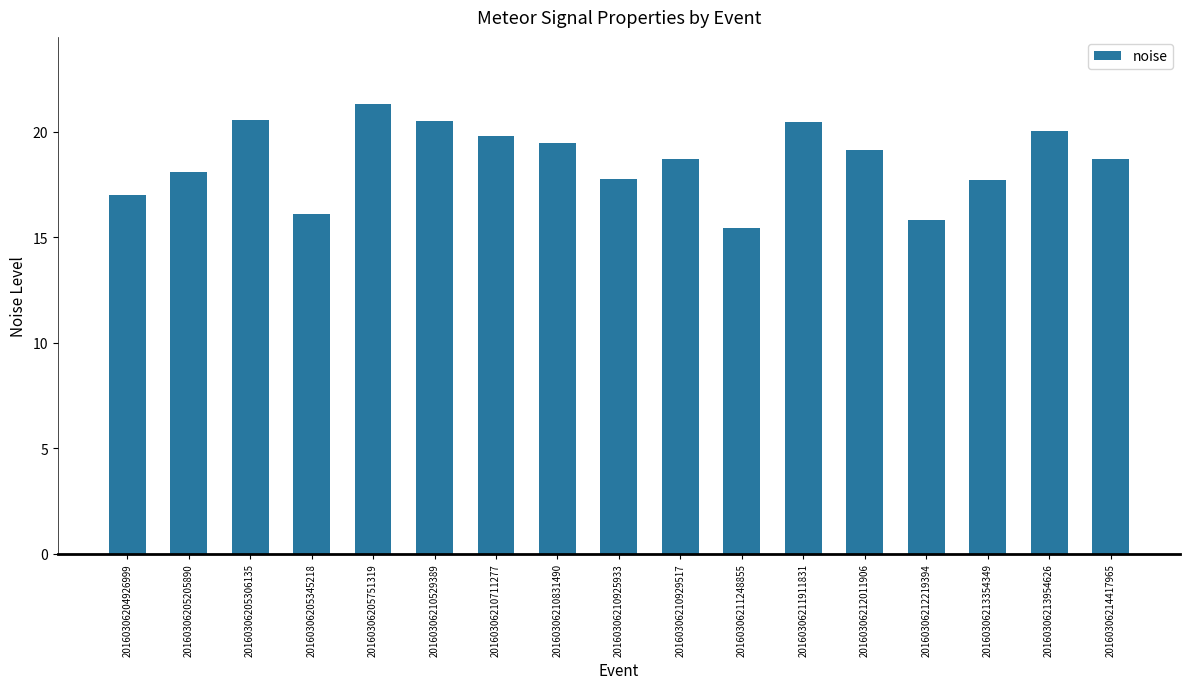

True or false: the data shows 13.6 at 20160306210529389.

False